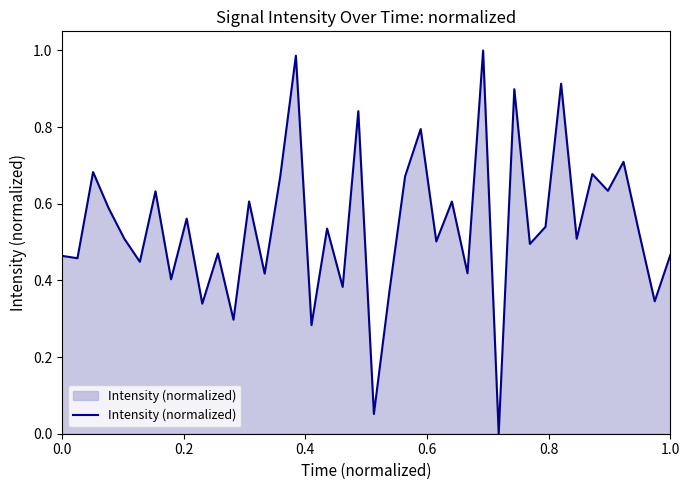

True or false: there are more than 0 points higher than both neighbors.

True